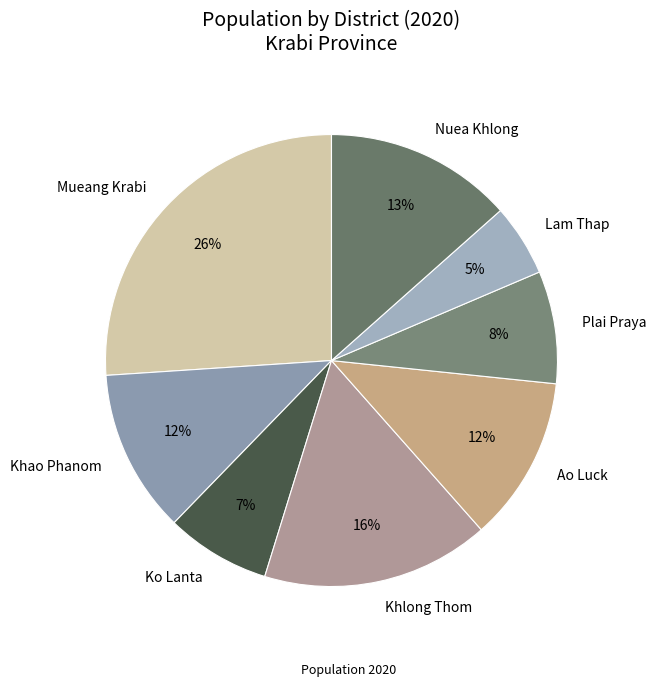

To the nearest percent, what is the average slice percentage?

12%